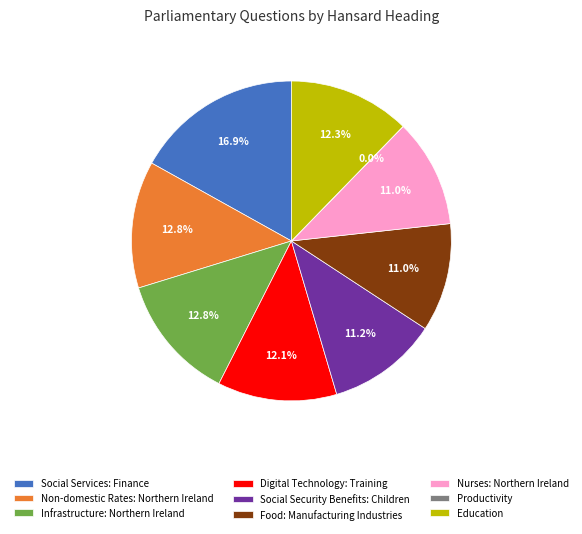

To the nearest percent, what portion does Social Services: Finance represent?

17%